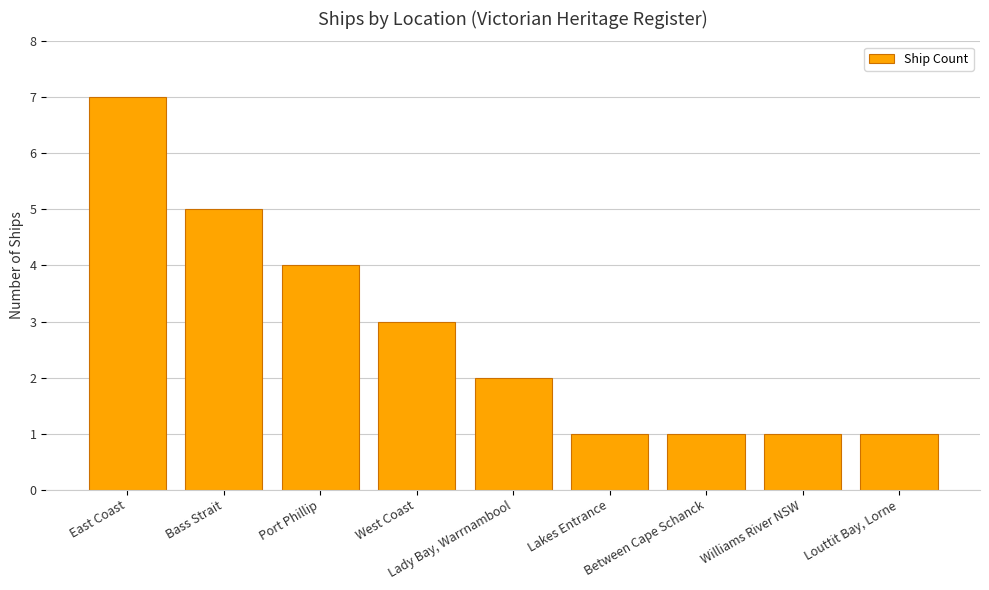

What is the average value?

3